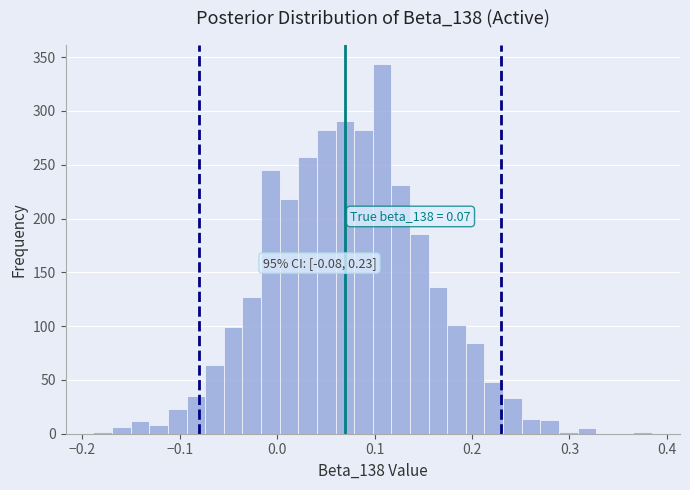

Around what value on the x-axis is the tallest bar? Give the approximate position of its centre, as read against the axis.

0.11